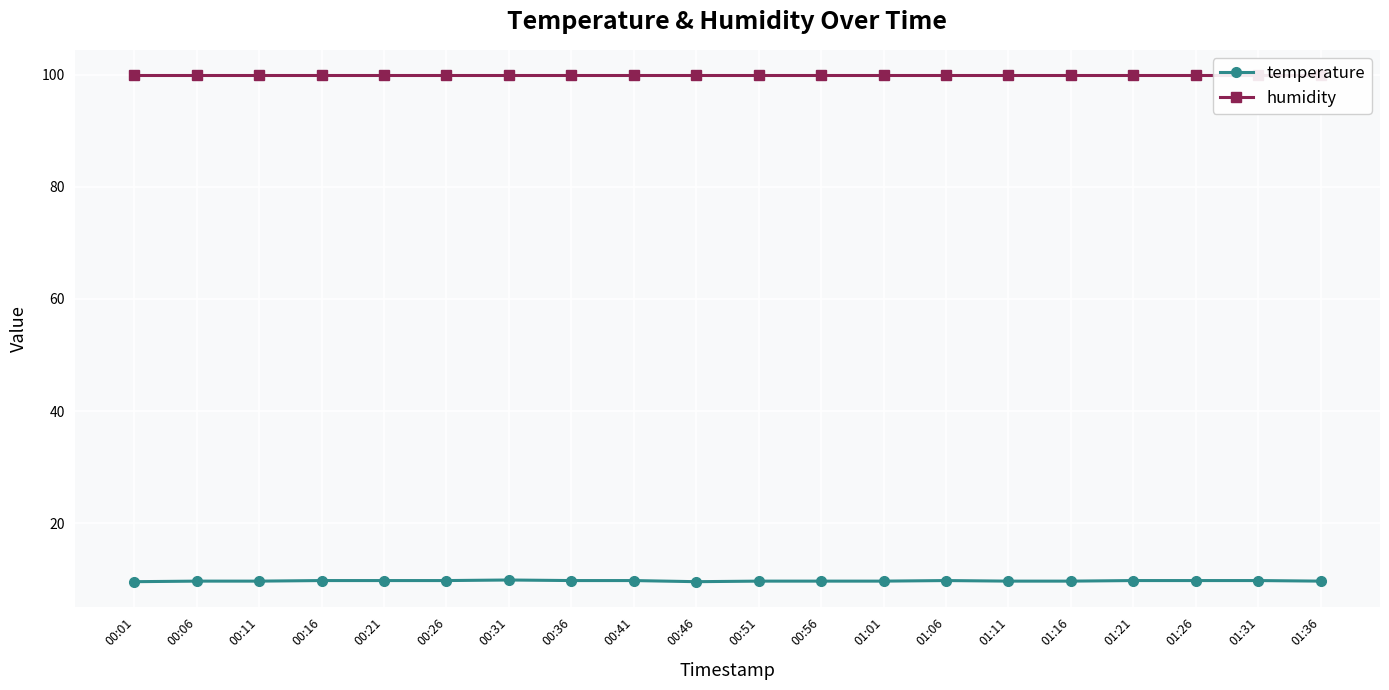

What is the difference between the temperature values at 00:56 and 00:16?

0.1